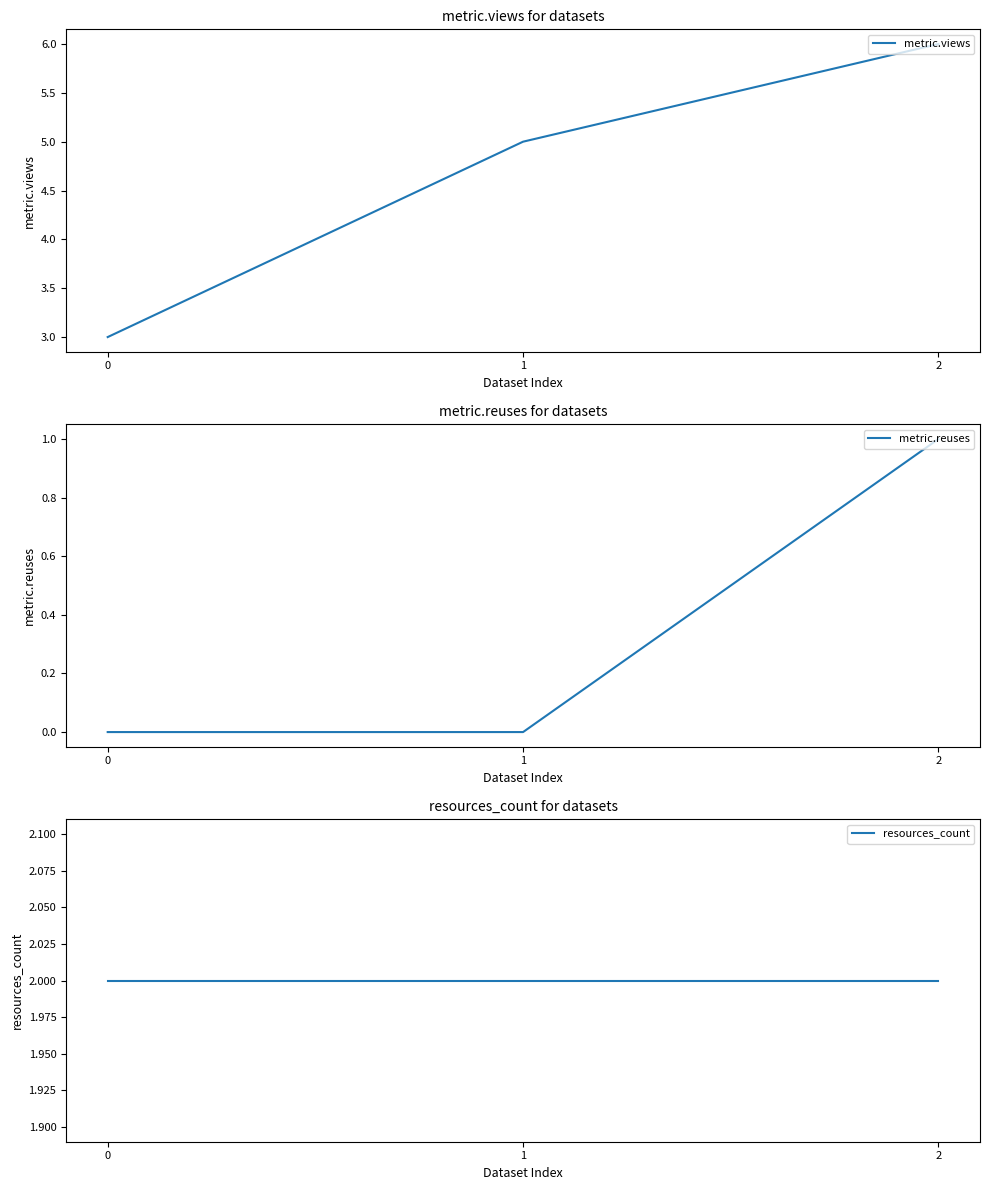

What is the maximum value for resources_count?

2